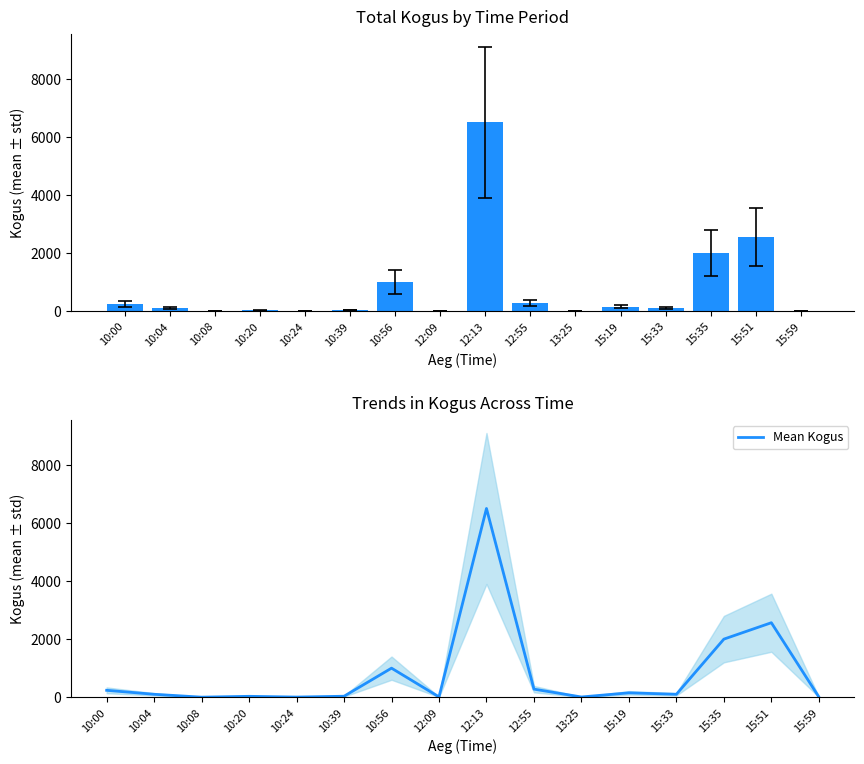

Which category has the lowest value in the Mean Kogus series?

10:08